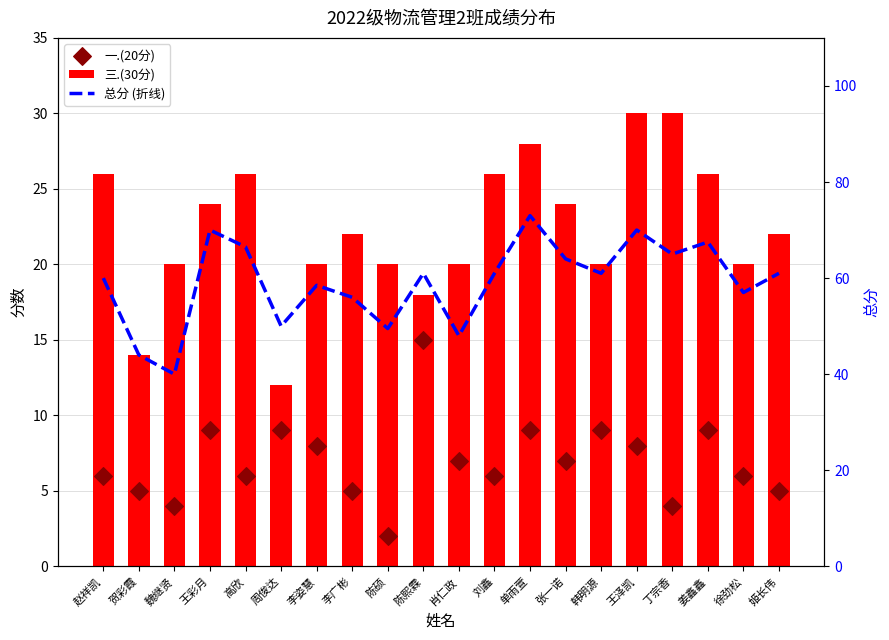

Which series has the largest total across all categories?

总分 (折线)